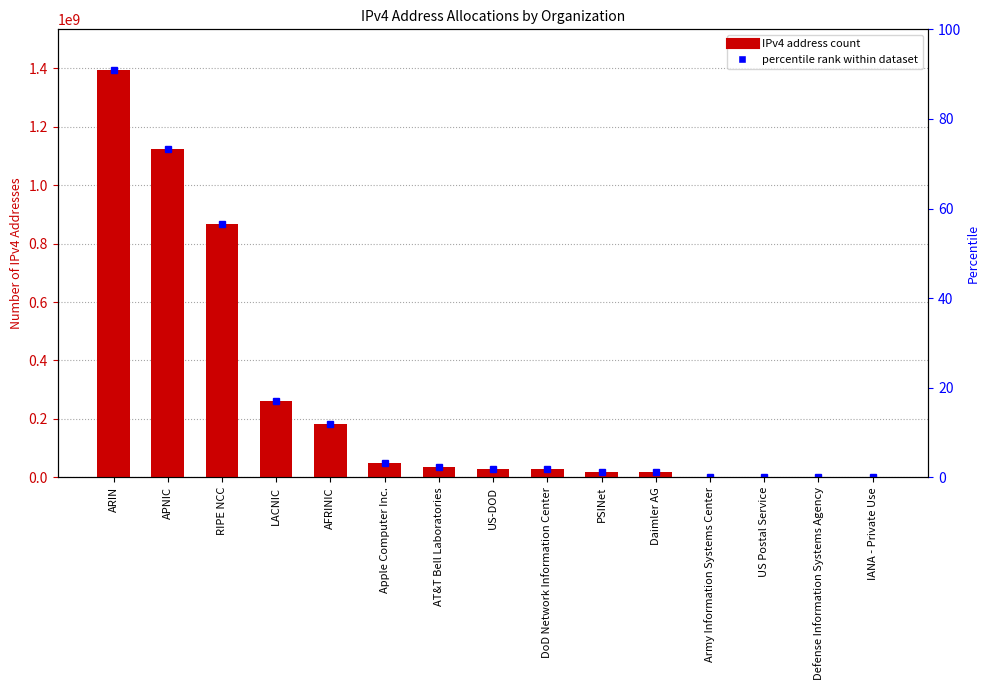

List the labels in order of value, smallest first.

IANA - Private Use, Defense Information Systems Agency, US Postal Service, Army Information Systems Center, Daimler AG, PSINet, DoD Network Information Center, US-DOD, AT&T Bell Laboratories, Apple Computer Inc., AFRINIC, LACNIC, RIPE NCC, APNIC, ARIN